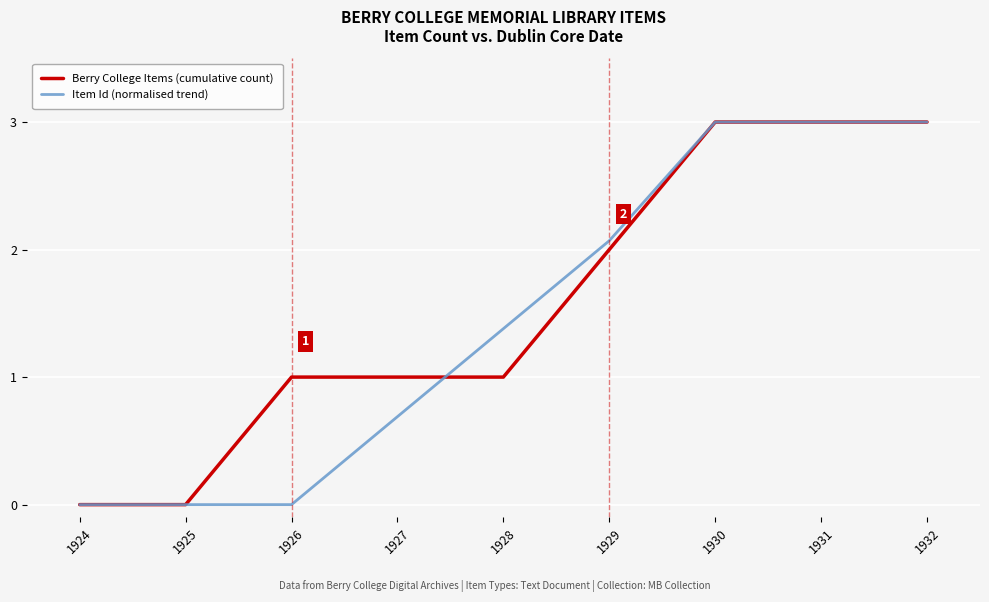

What is the difference between the highest and lowest values at 1927?

0.3